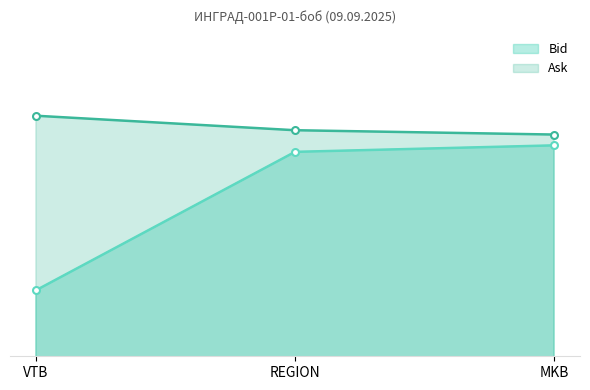

At which label does Bid reach its peak?

MKB